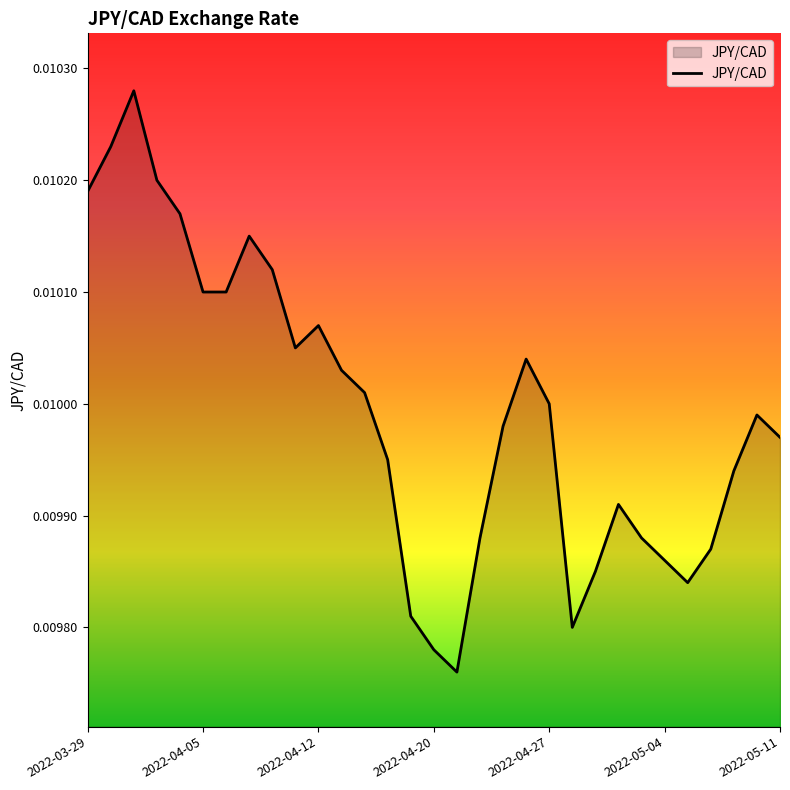

Is this an area chart (filled region under the line)?

Yes